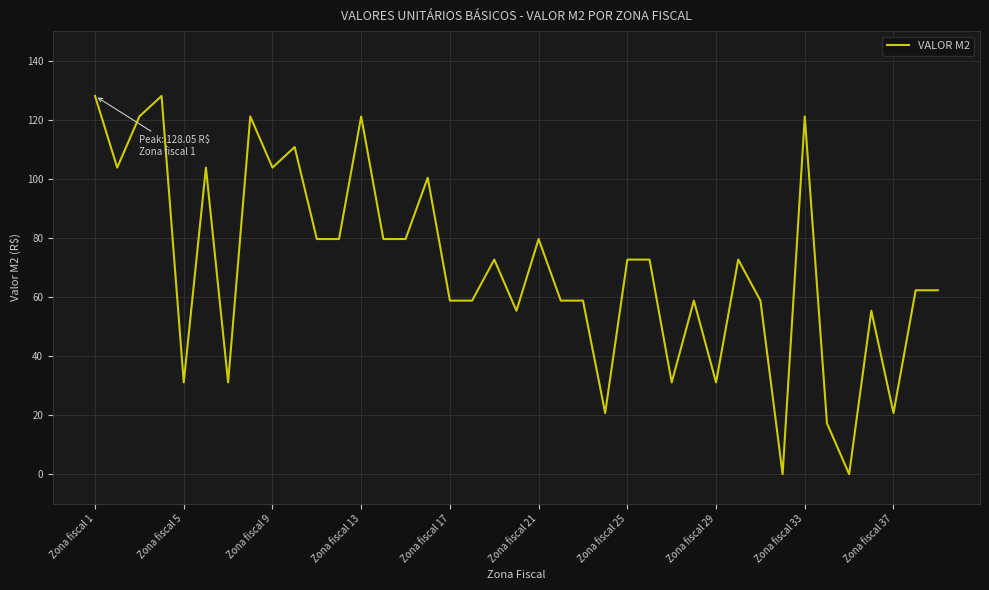

What is the maximum value shown in the chart?

128.1